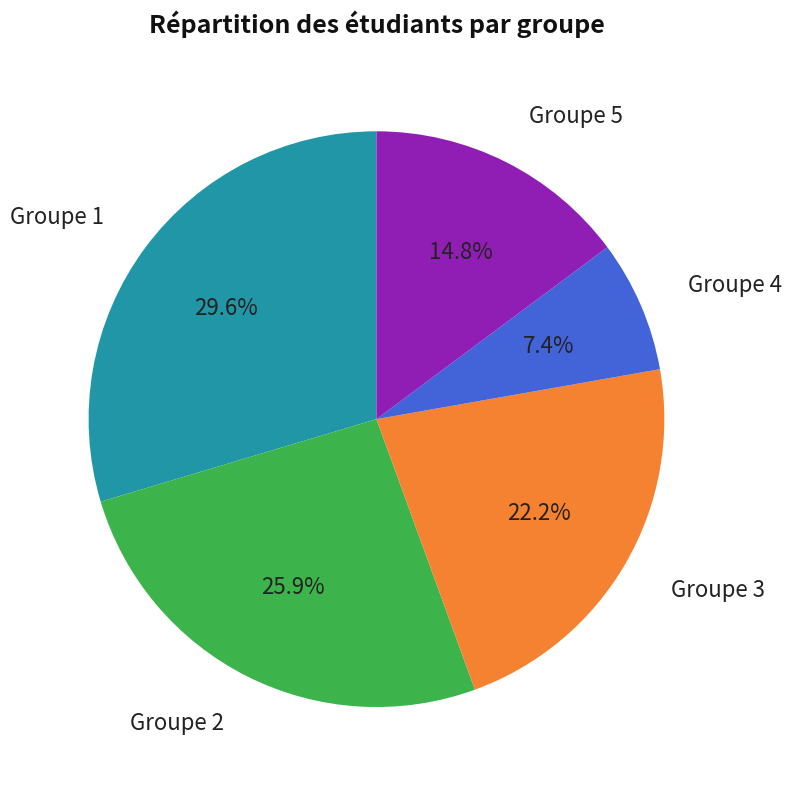

Is there a majority slice in this chart?

No